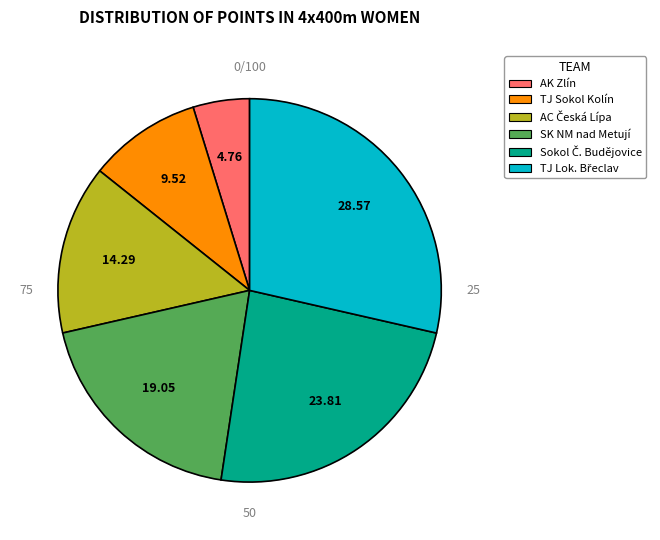

To the nearest percent, what is the difference between the Sokol České Budějovice and SK Nové Město nad Metují slice percentages?

5%